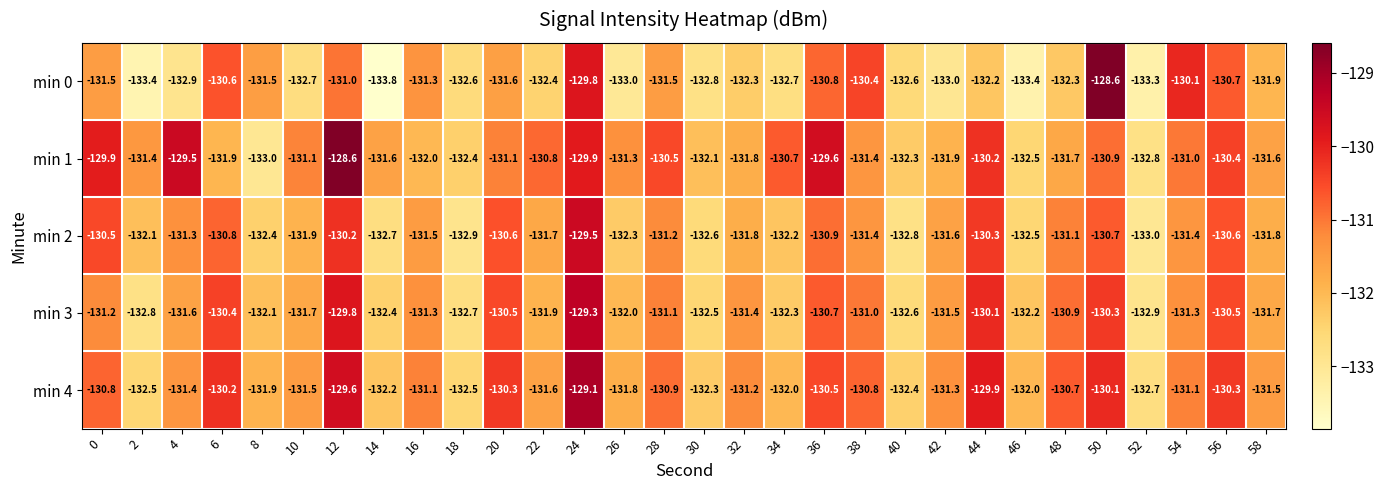

How many data points does each series have?

30